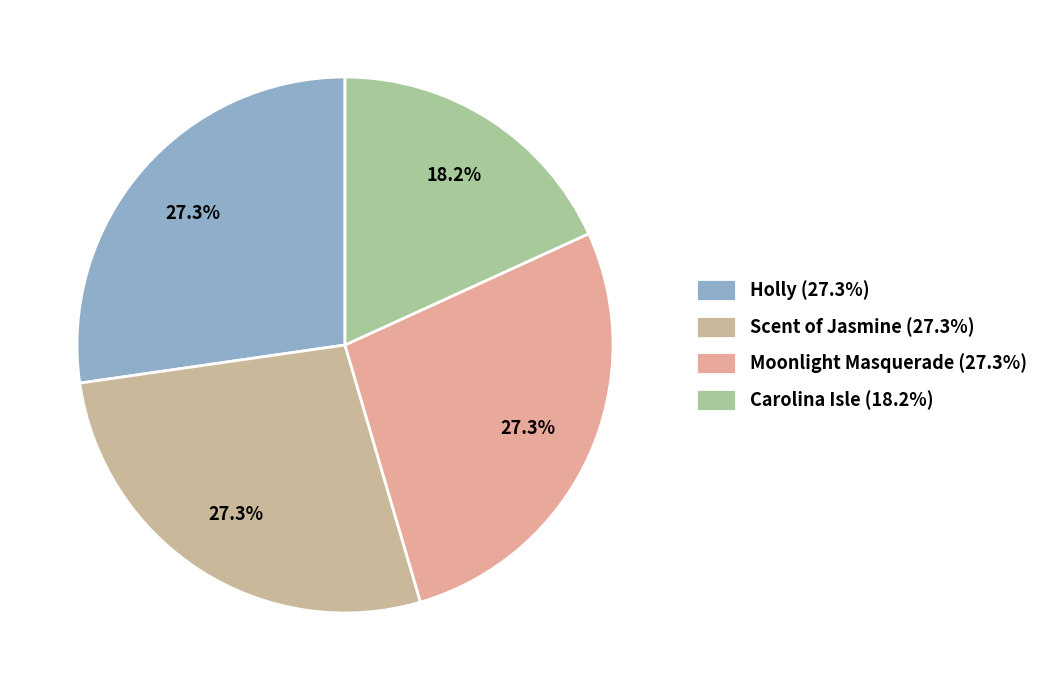

How many segments does this pie chart have?

4